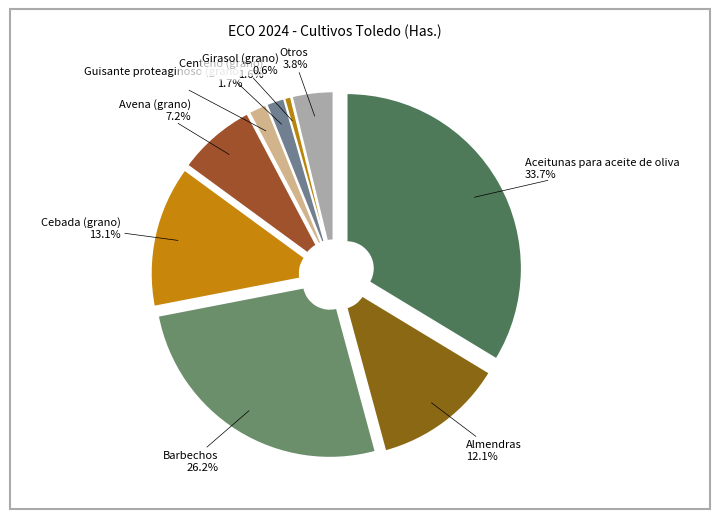

What is the smallest slice in the pie chart?

Girasol (grano)